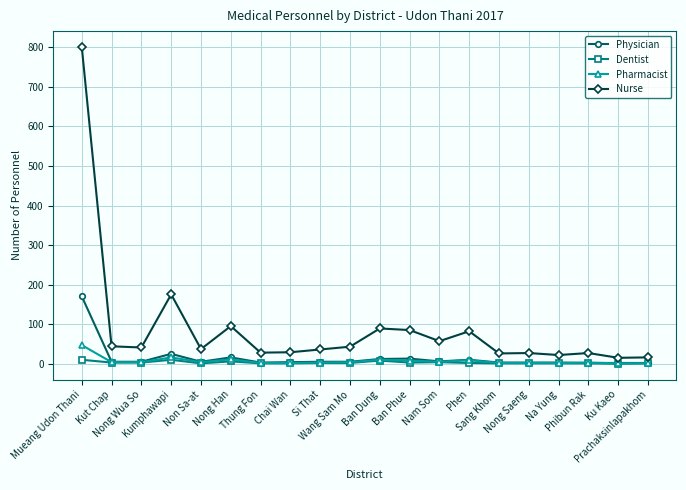

Which category has the highest value across all series?

Mueang Udon Thani